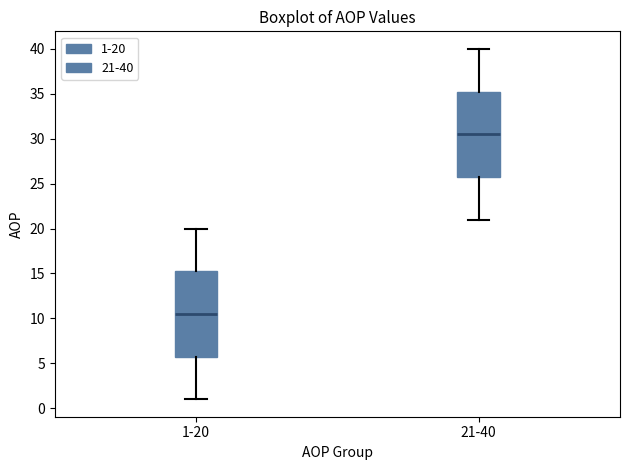

Which box's median line is the highest?

21-40